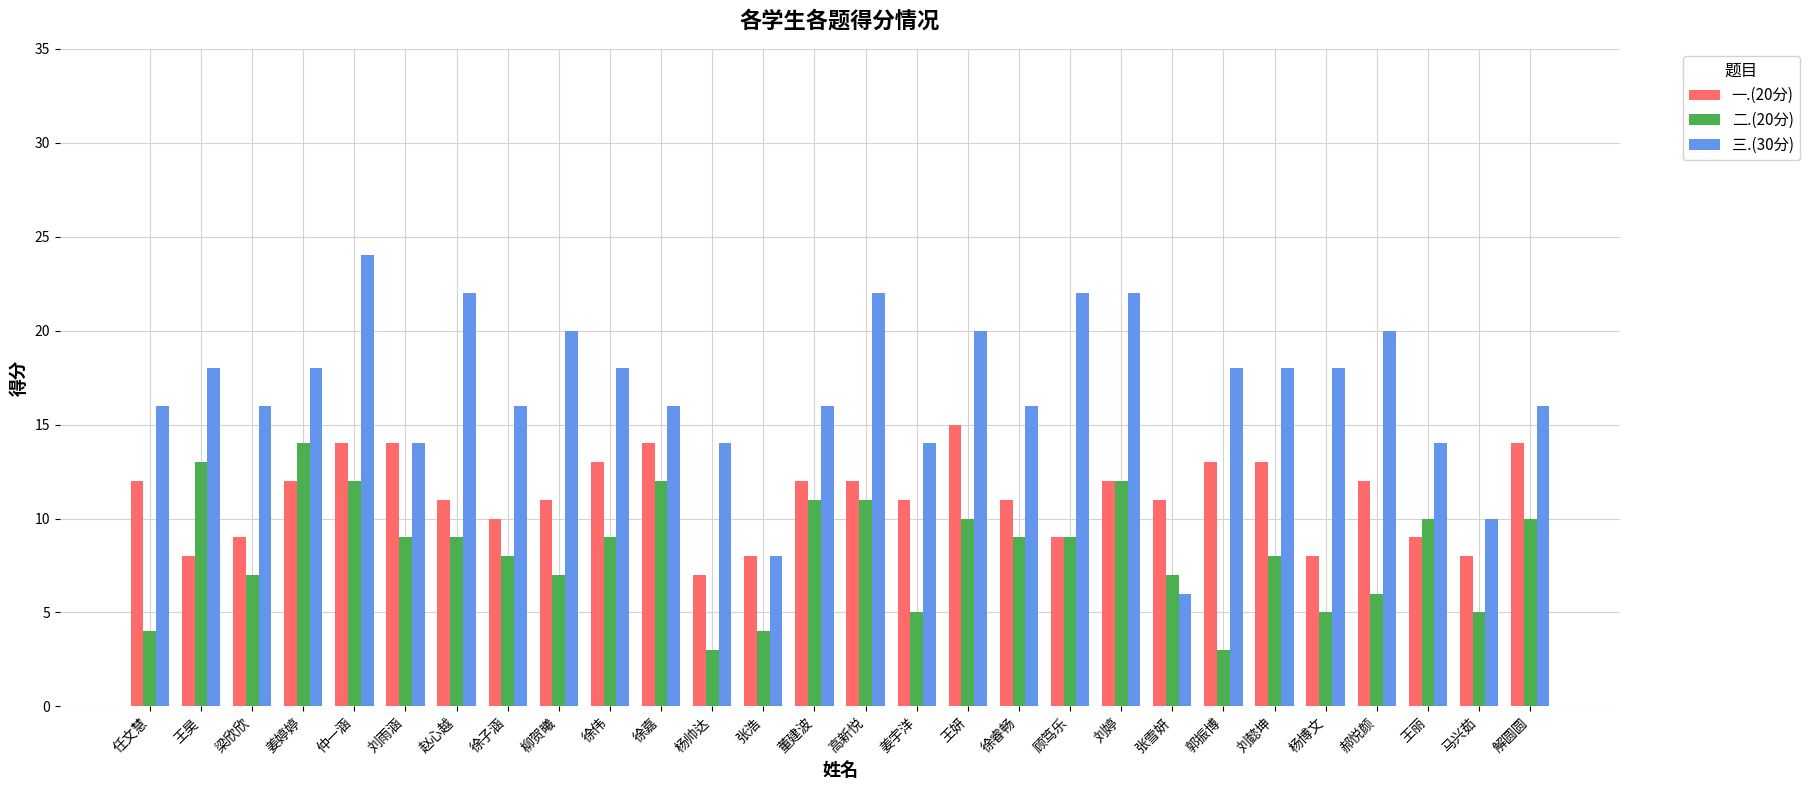

Reading right to left, transcribe all the data shown in this chart.

一.(20分): 解圆圆=14	马兴茹=8	王丽=9	郝悦颜=12	杨博文=8	刘懿坤=13	郭振博=13	张雪妍=11	刘婷=12	顾笃乐=9	徐睿畅=11	王妍=15	姜宇洋=11	高新悦=12	董建波=12	张浩=8	杨帅达=7	徐嘉=14	徐伟=13	柳贺曦=11	徐子涵=10	赵心越=11	刘雨涵=14	仲一涵=14	姜婷婷=12	梁欣欣=9	王昊=8	任文慧=12
二.(20分): 解圆圆=10	马兴茹=5	王丽=10	郝悦颜=6	杨博文=5	刘懿坤=8	郭振博=3	张雪妍=7	刘婷=12	顾笃乐=9	徐睿畅=9	王妍=10	姜宇洋=5	高新悦=11	董建波=11	张浩=4	杨帅达=3	徐嘉=12	徐伟=9	柳贺曦=7	徐子涵=8	赵心越=9	刘雨涵=9	仲一涵=12	姜婷婷=14	梁欣欣=7	王昊=13	任文慧=4
三.(30分): 解圆圆=16	马兴茹=10	王丽=14	郝悦颜=20	杨博文=18	刘懿坤=18	郭振博=18	张雪妍=6	刘婷=22	顾笃乐=22	徐睿畅=16	王妍=20	姜宇洋=14	高新悦=22	董建波=16	张浩=8	杨帅达=14	徐嘉=16	徐伟=18	柳贺曦=20	徐子涵=16	赵心越=22	刘雨涵=14	仲一涵=24	姜婷婷=18	梁欣欣=16	王昊=18	任文慧=16